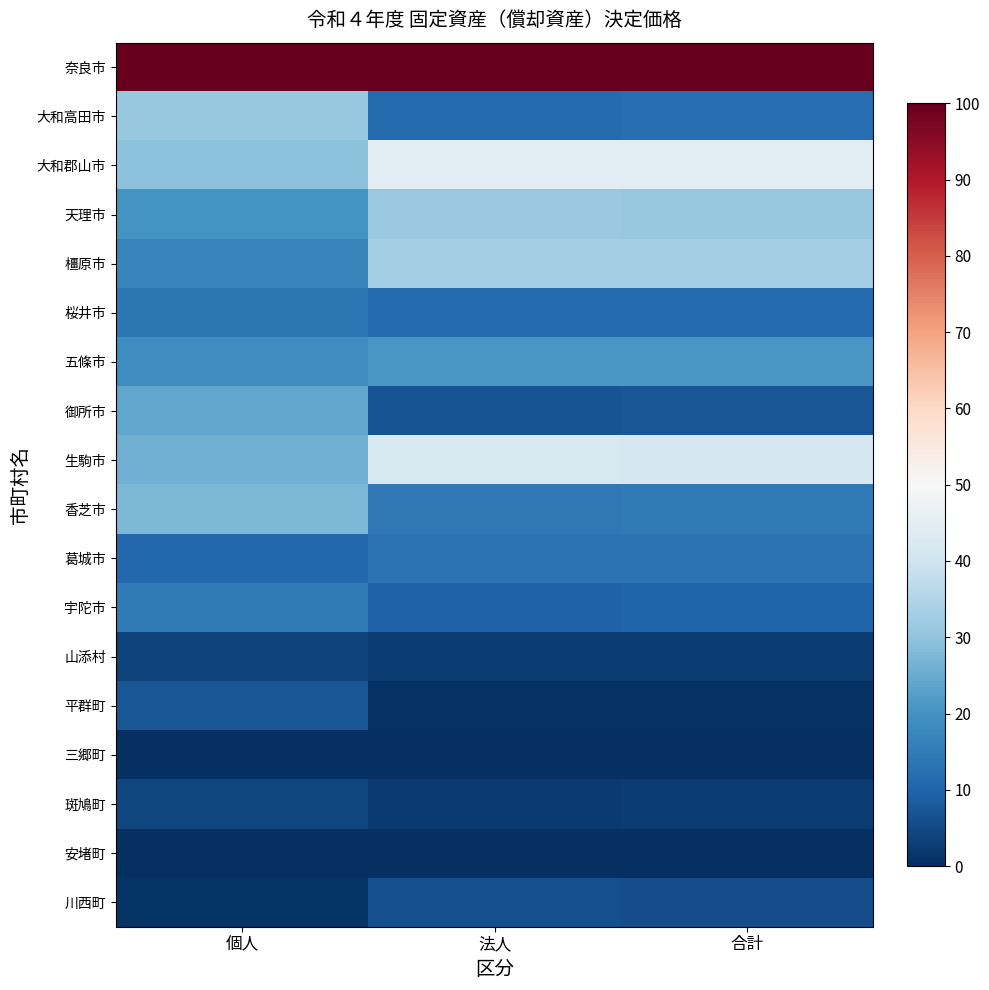

Which category has the highest value across all series?

個人